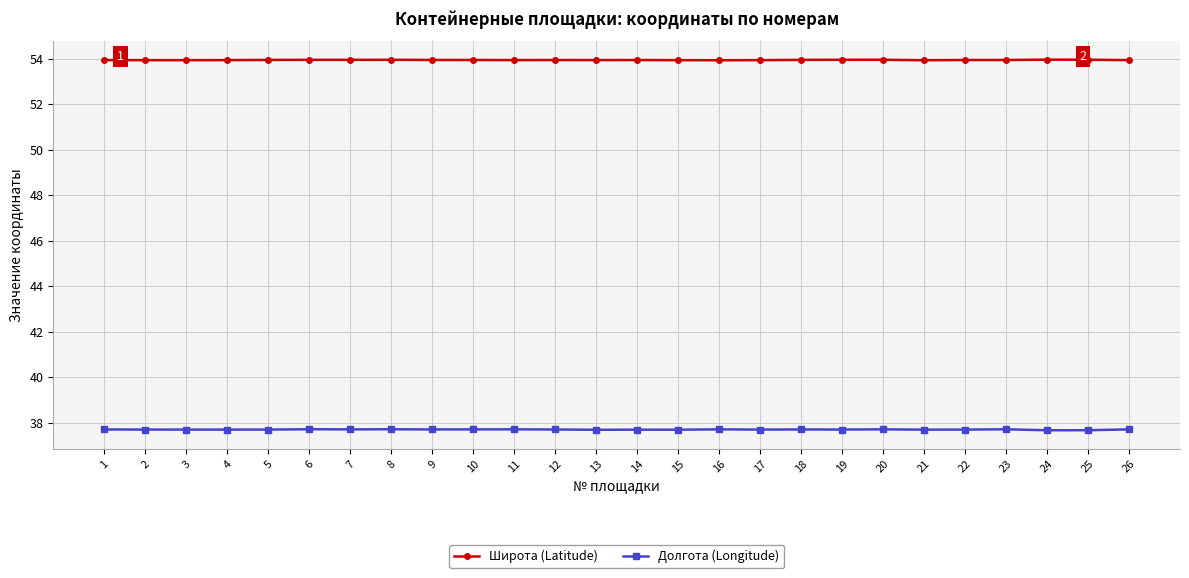

Which series has the largest total across all categories?

Широта (Latitude)